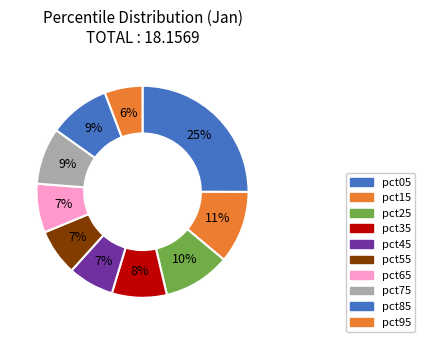

Is pct45 the majority of the pie?

No